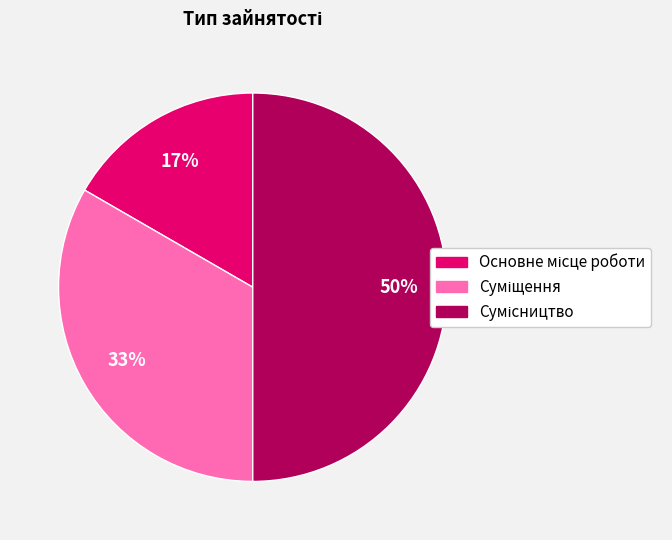

How many slices are in this pie chart?

3